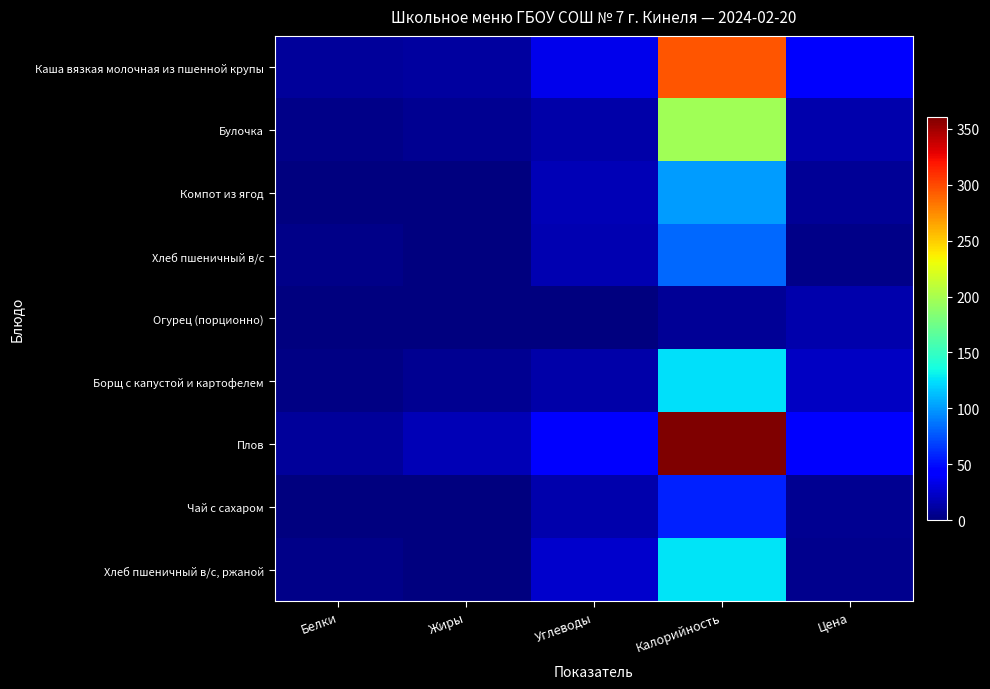

Count the number of data series in this chart.

9